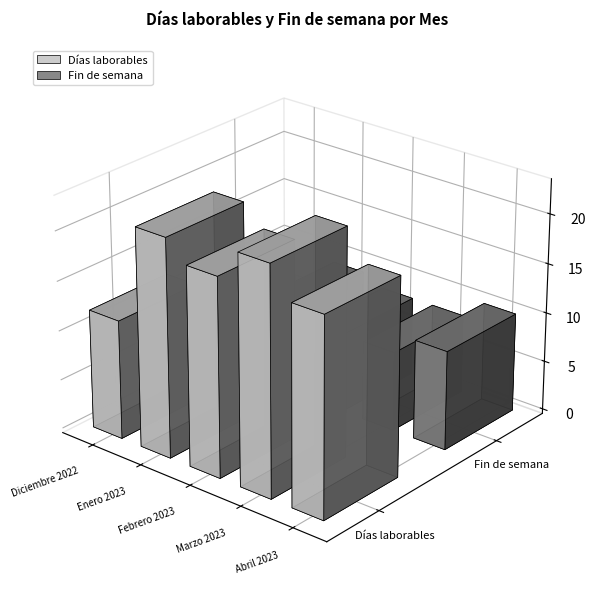

Are the bars grouped side by side (vs. stacked)?

Yes